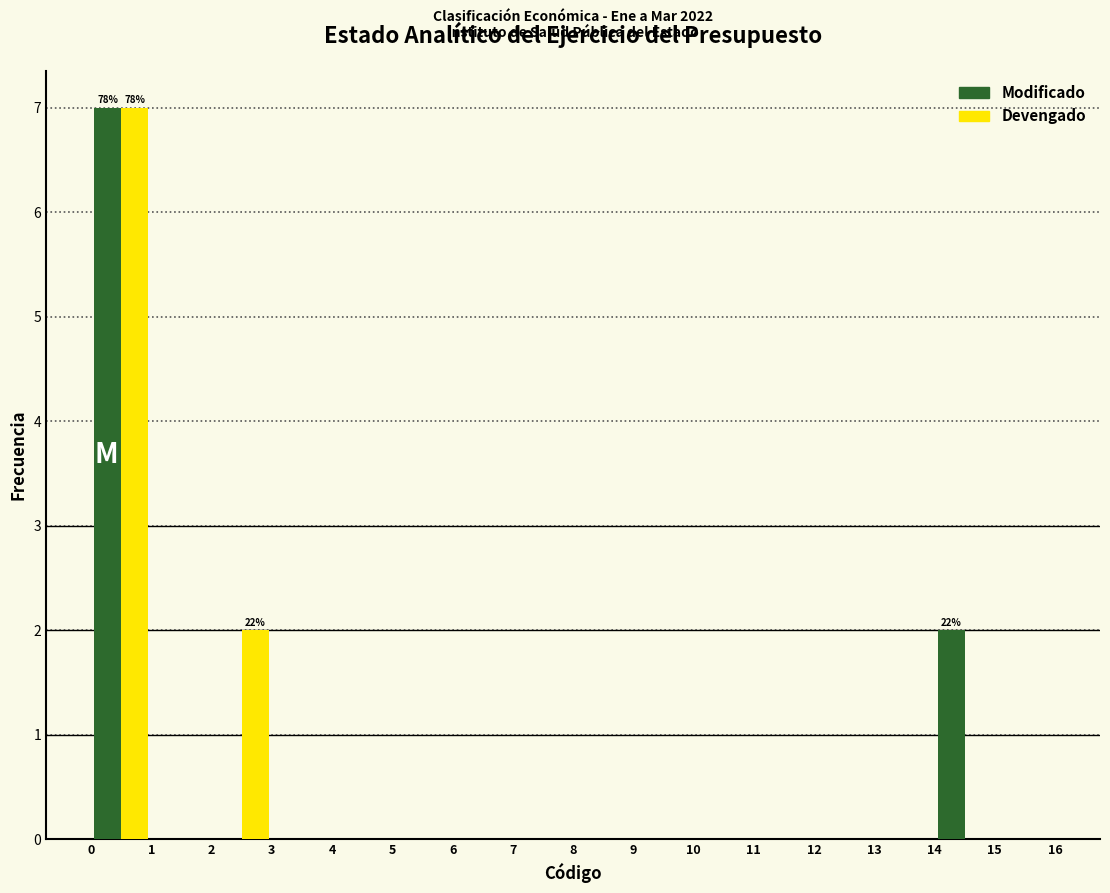

In the Devengado series, which range on the x-axis has the tallest bar?

0 to 1